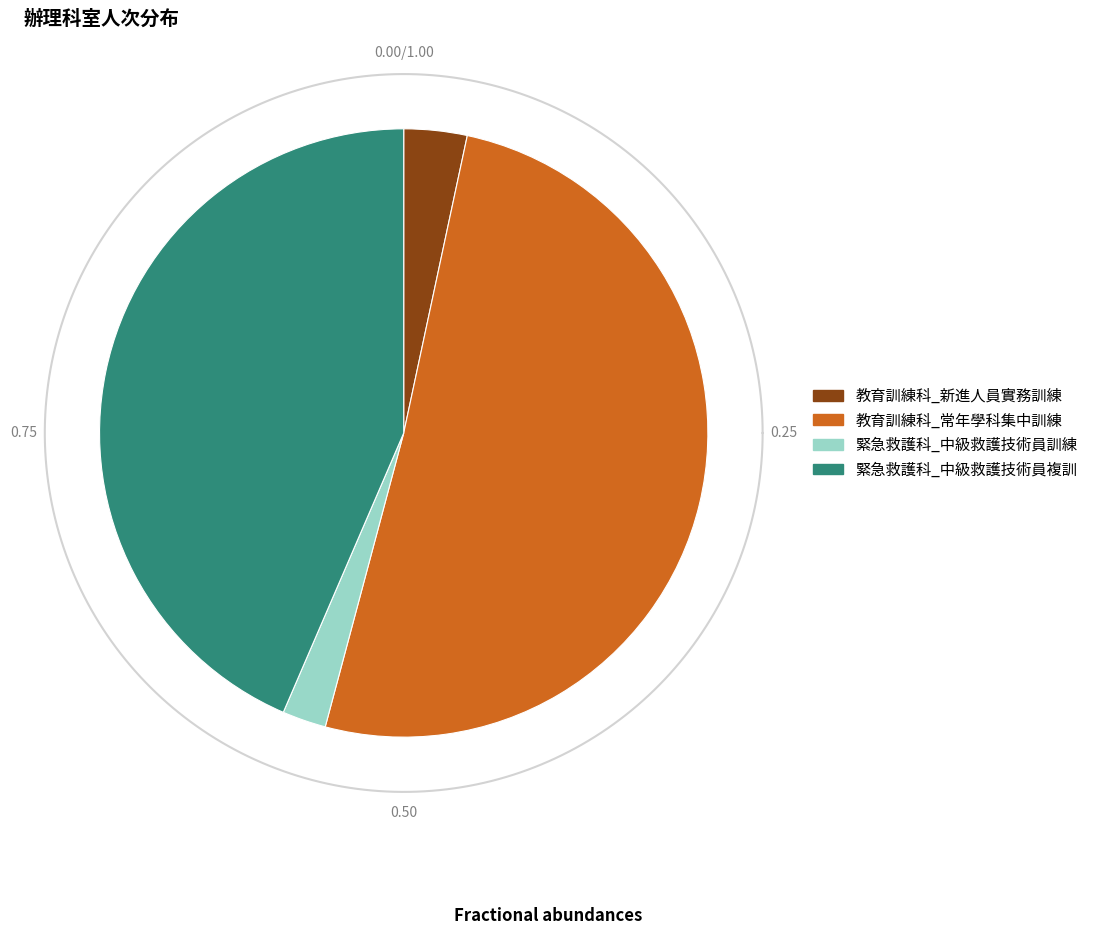

Which slice is the largest?

教育訓練科_常年學科集中訓練